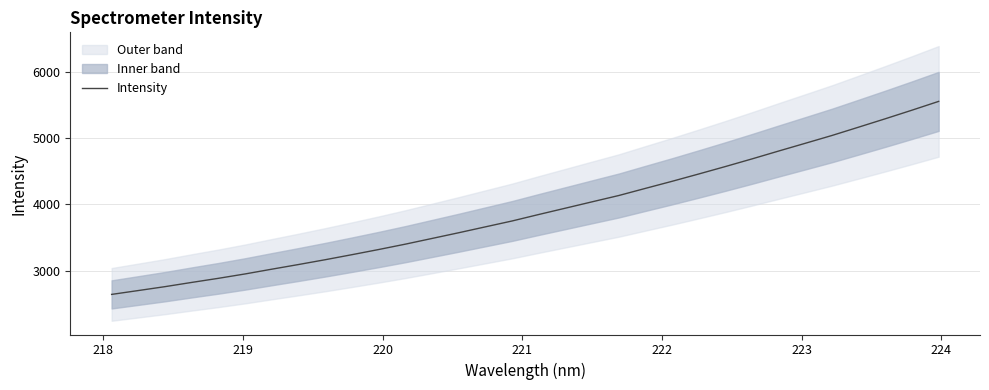

What is the average value?

3905.8